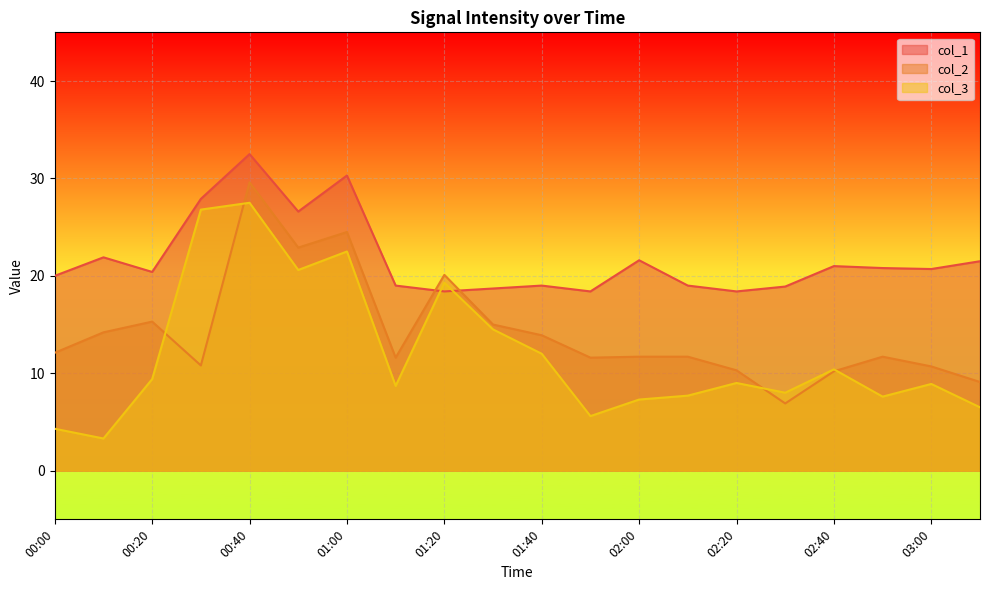

How many data points in col_1 are above 20?

11